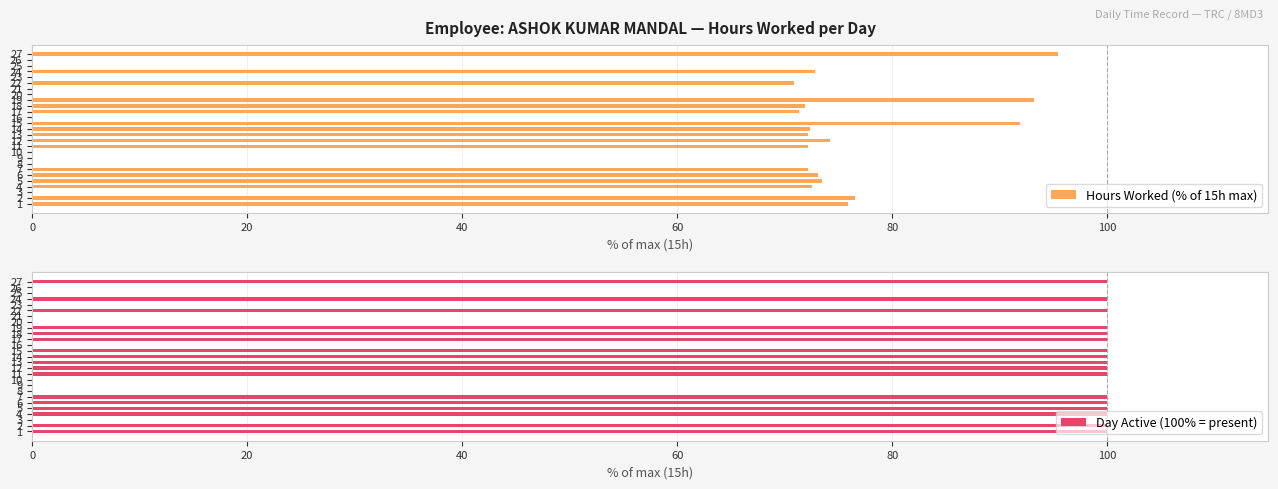

How many bars are there in each group?

2